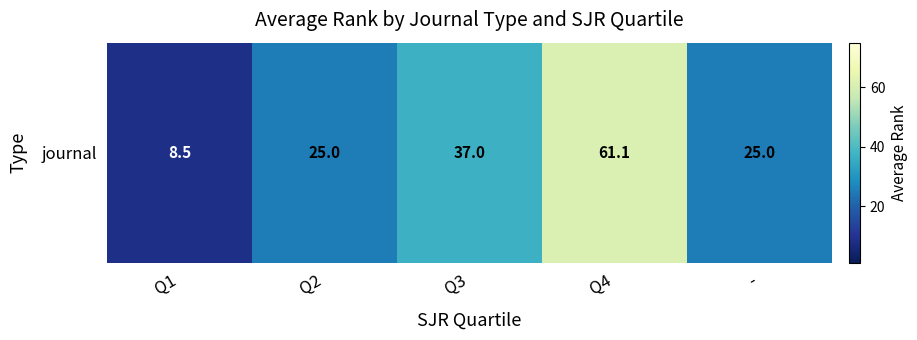

The value at Q3 is 21.4. True or false?

False